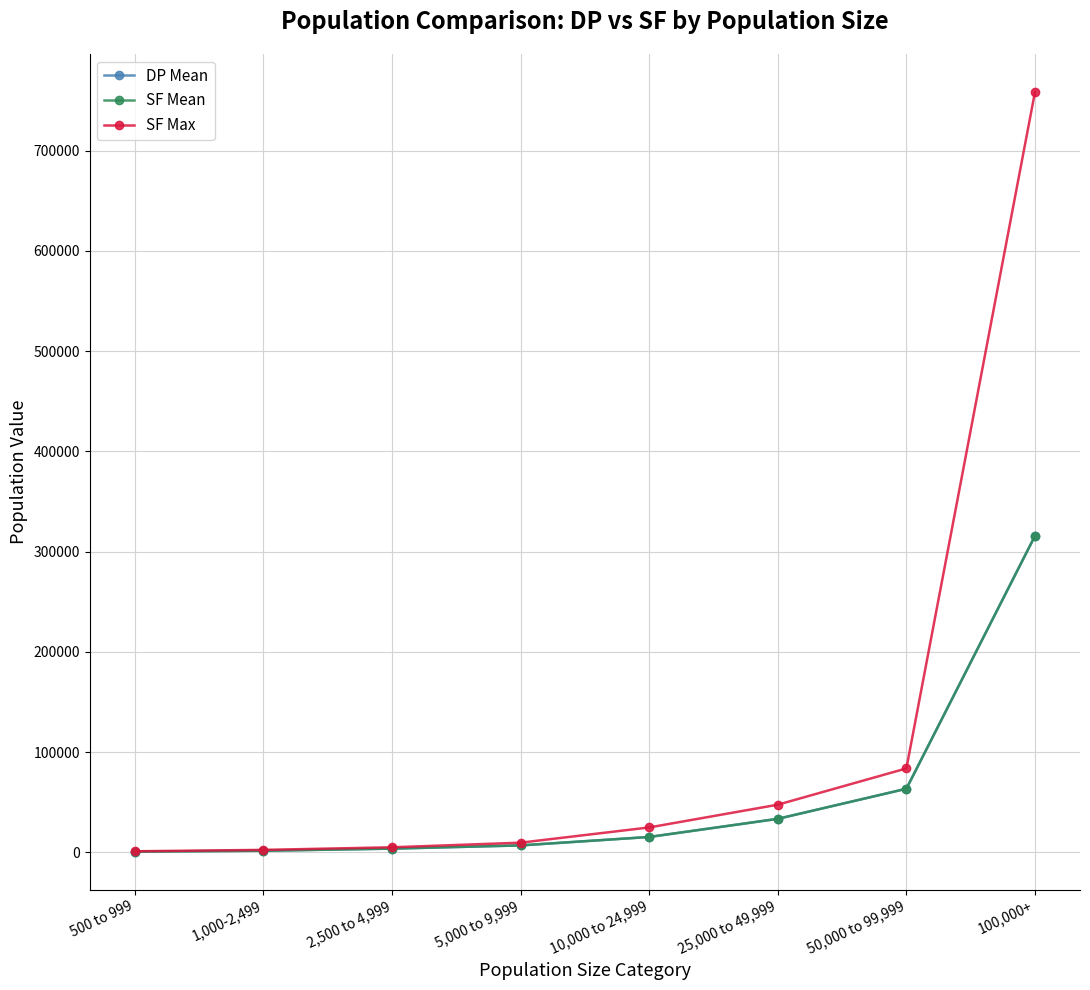

At which label is SF Max closest to 379801?

50,000 to 99,999